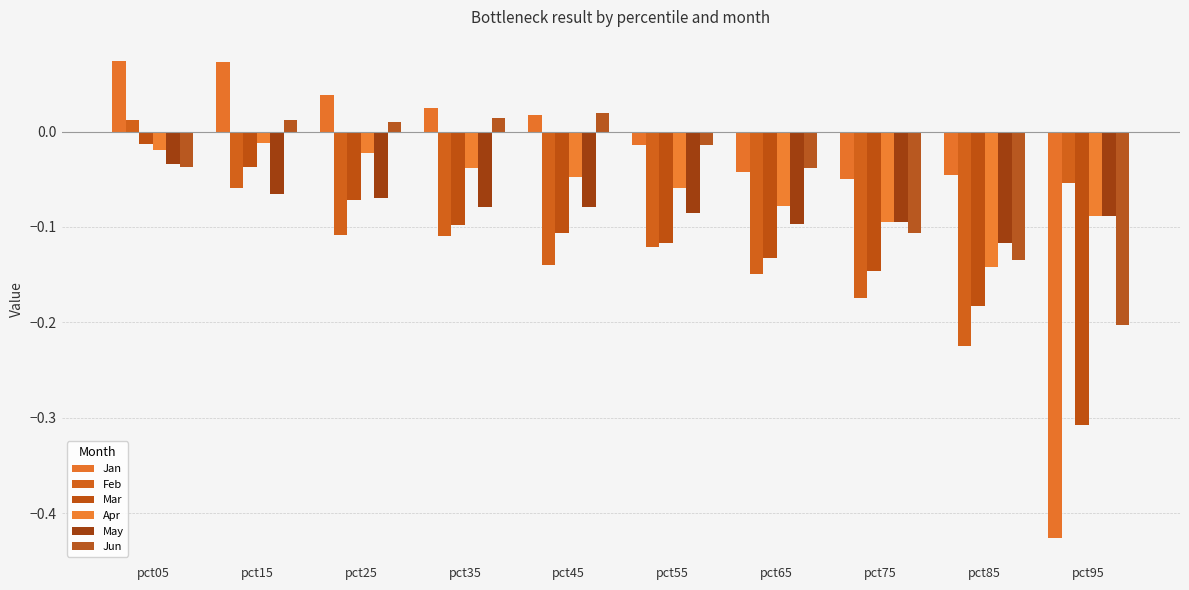

Where is Feb nearest to the value 0?

pct05